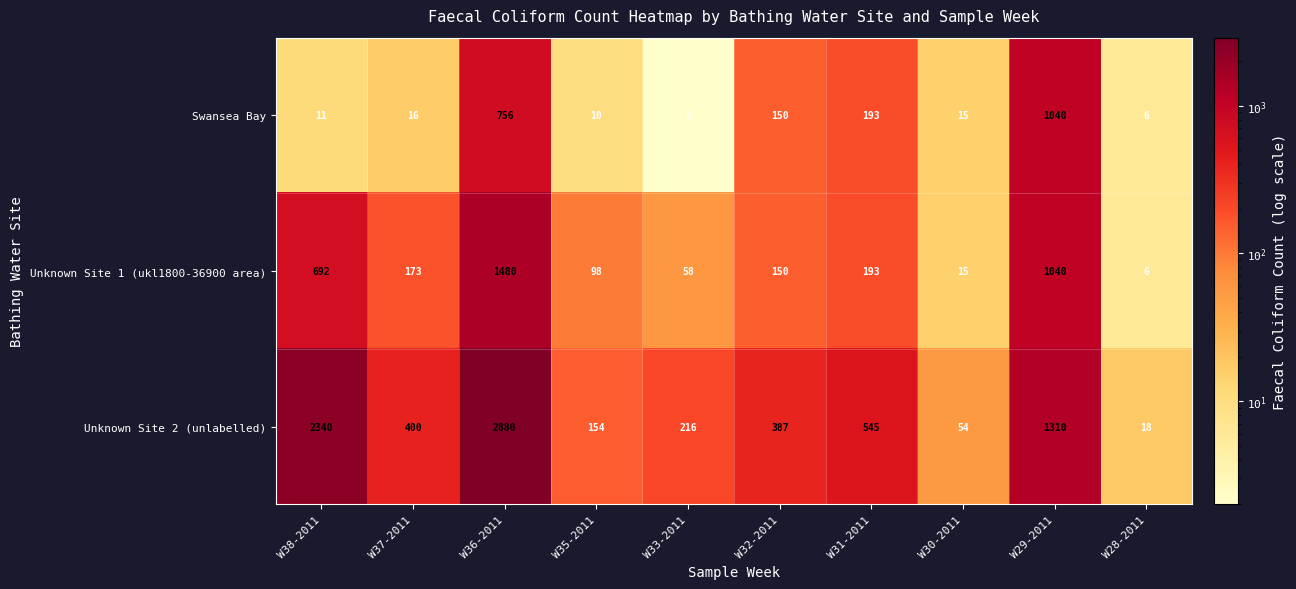

Which label corresponds to the smallest value in the chart?

W33-2011